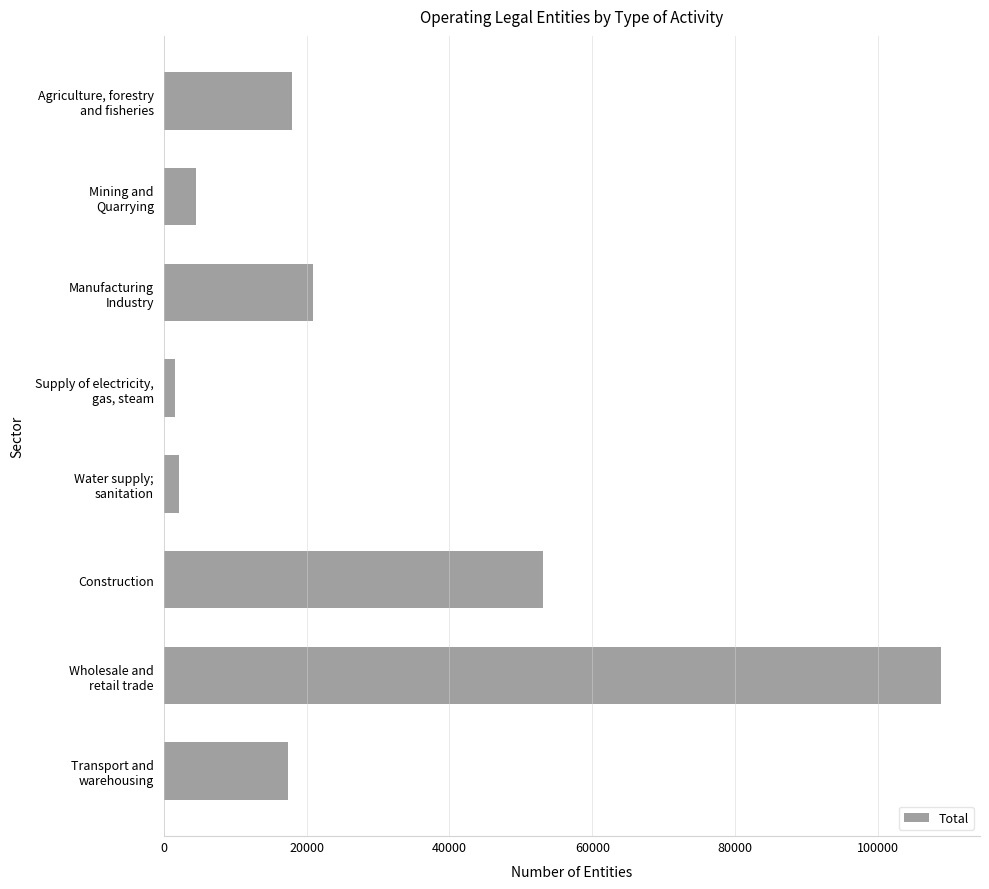

What is the label of the 6th bar from the top?

Construction